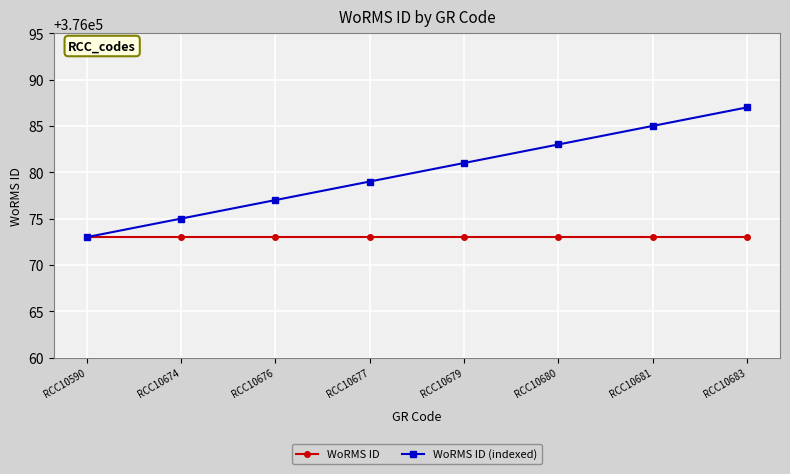

The WoRMS ID (indexed) series shows 376085 at RCC10681. True or false?

True